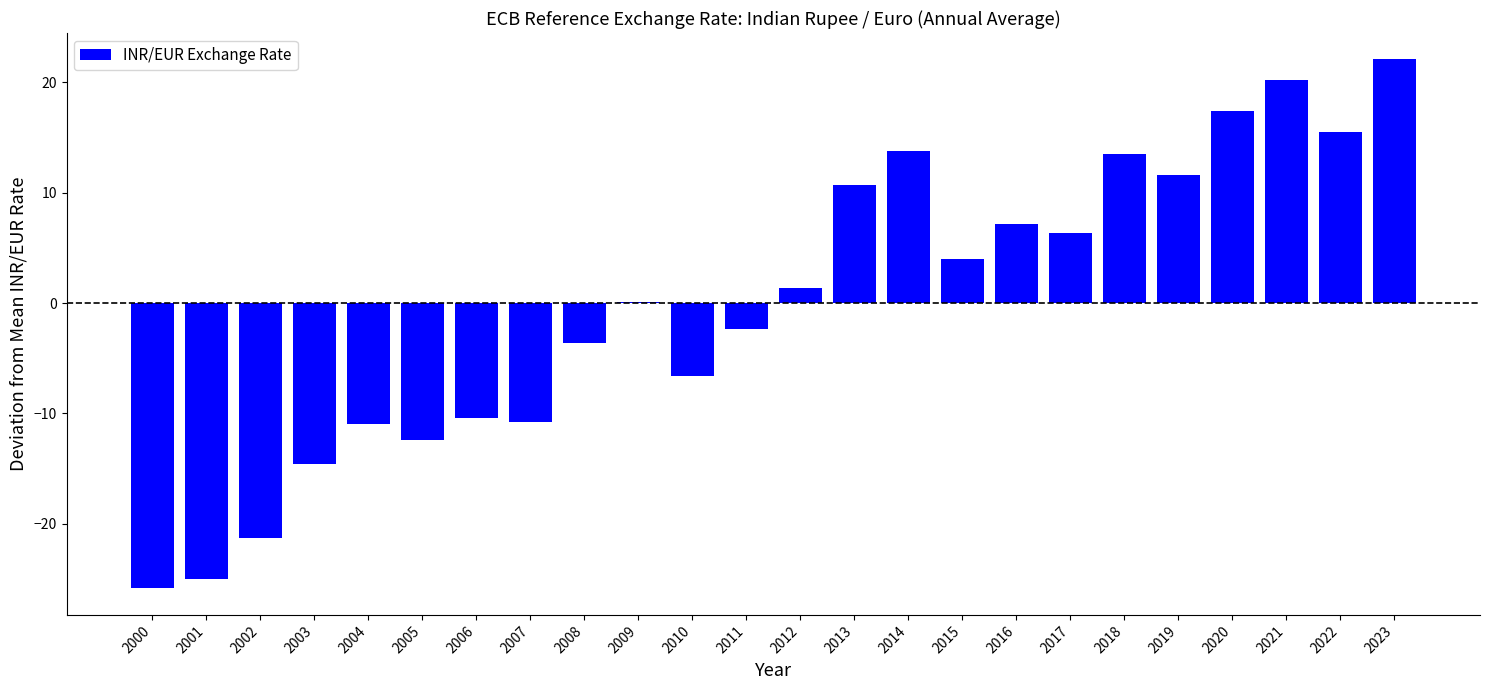

Is it true that the value at 2016 is 9.3?

False